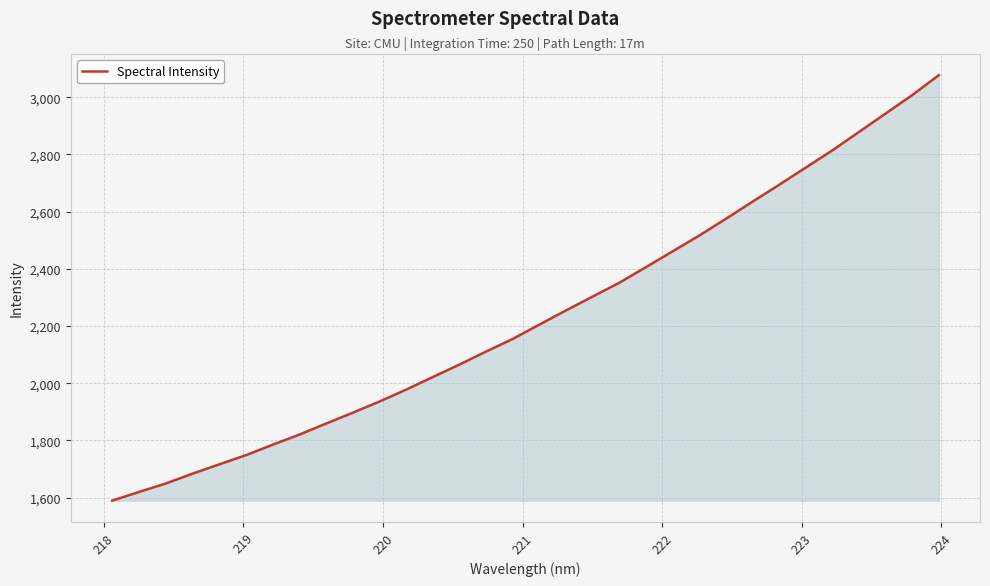

What is the smallest value displayed?

1589.2